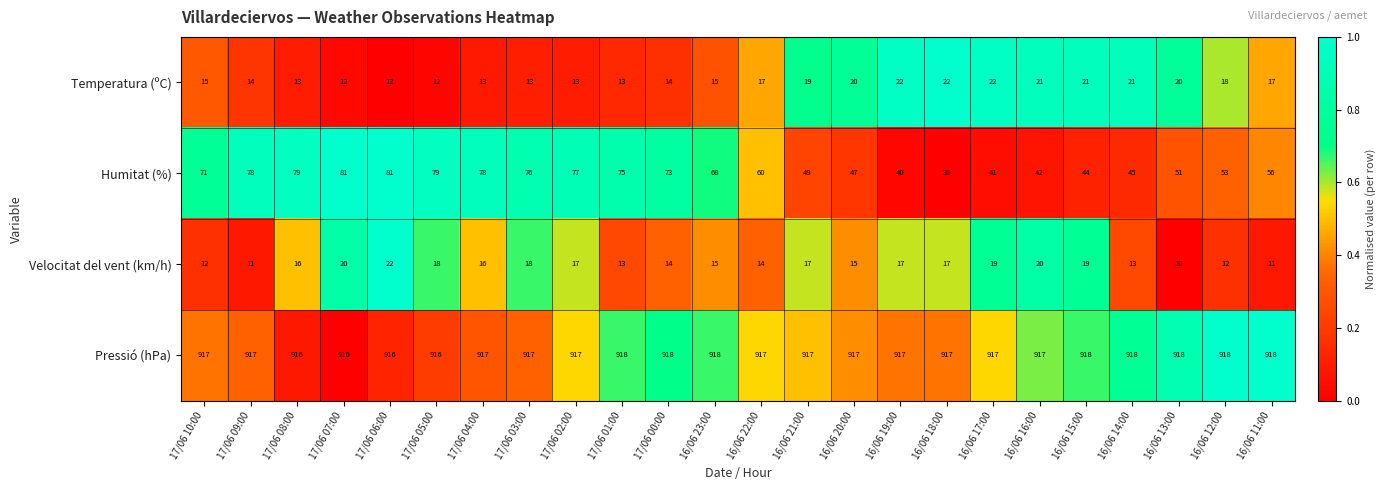

The Velocitat del vent (km/h) series shows 17 at 17/06 02:00. True or false?

True